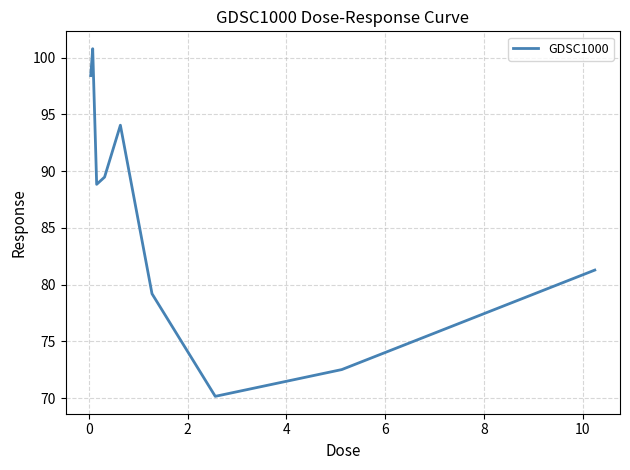

What is the smallest value displayed?

70.1